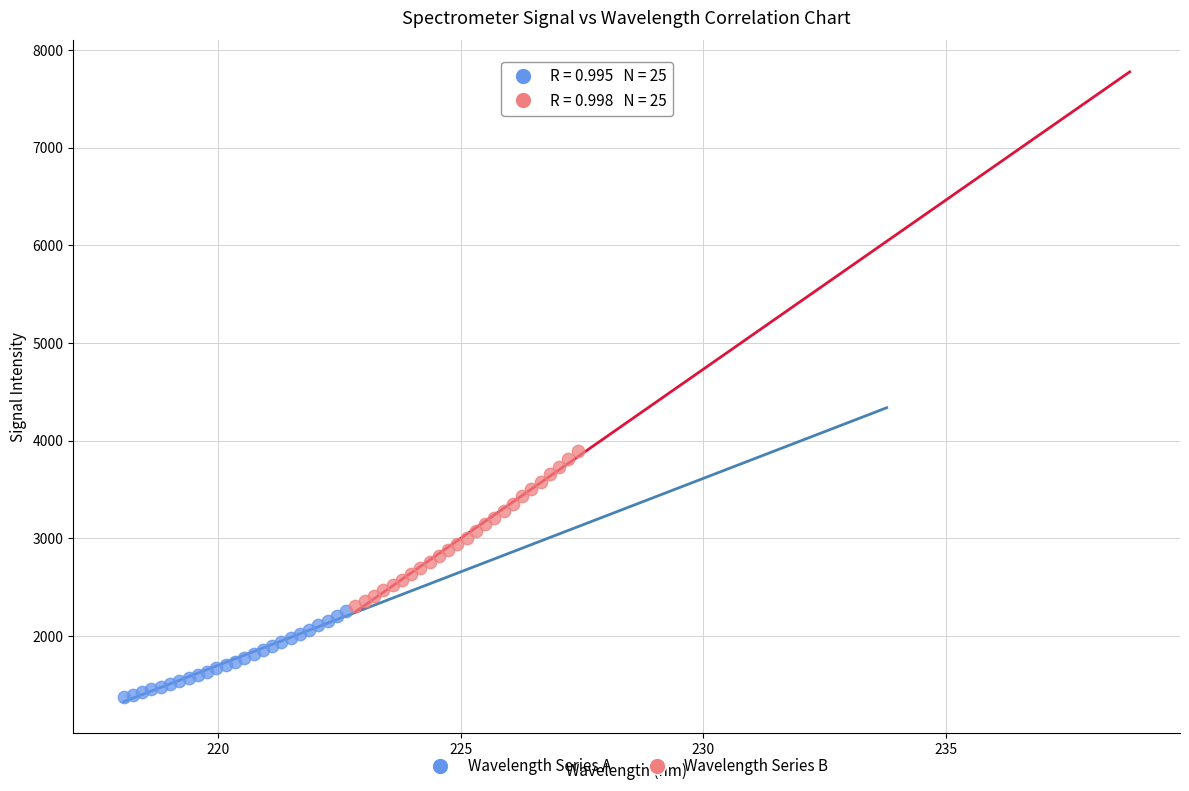

Which series contains the highest Y value?

Wavelength Series B